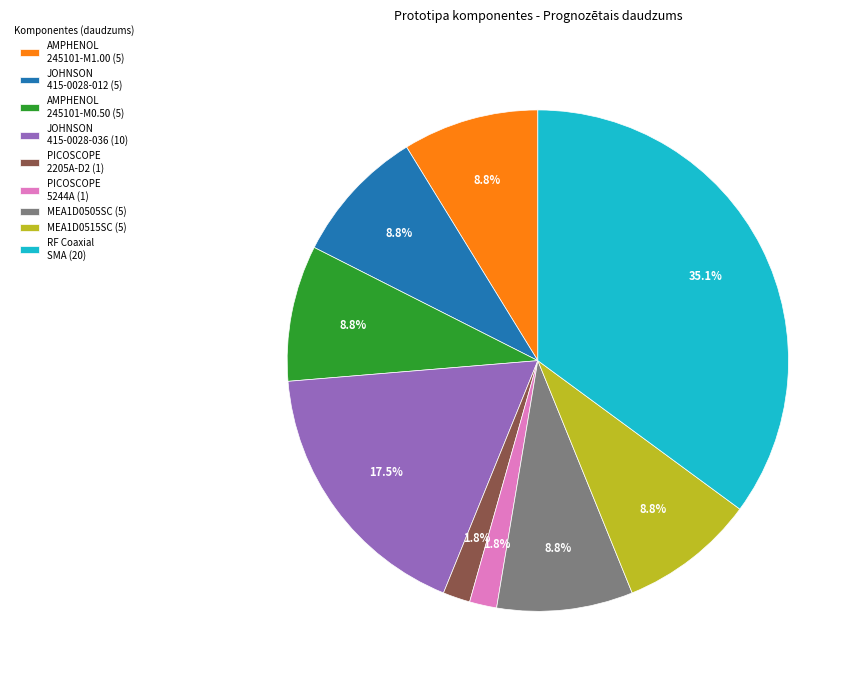

How much of the chart is everything except AMPHENOL 245101-M0.50 (5)?

91.2%